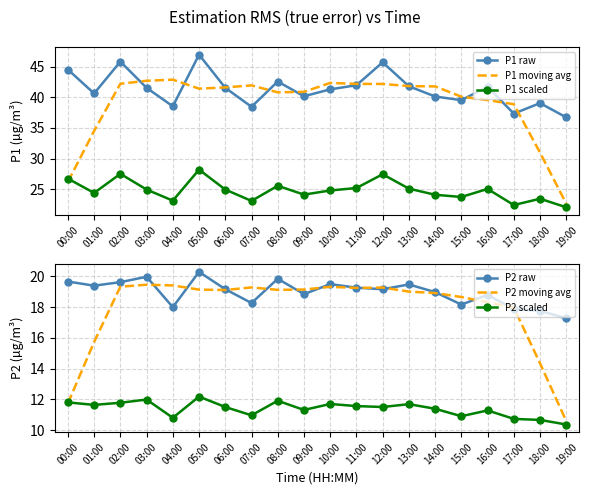

What is the sum of the P2 scaled values at 13:00 and 03:00?

23.7